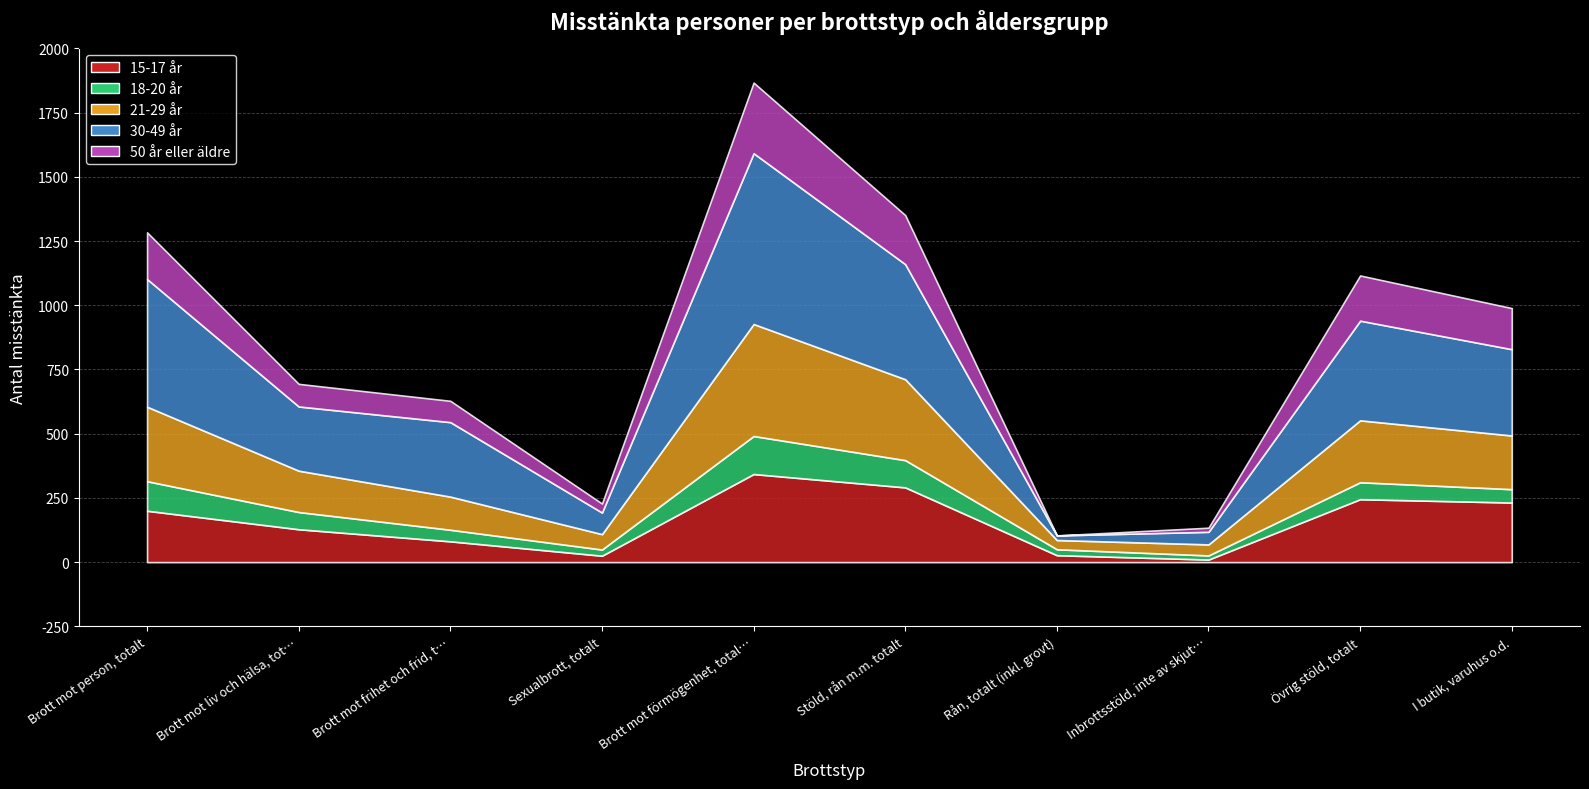

Which series changed the most between Brott mot person, totalt and Sexualbrott, totalt?

30-49 år